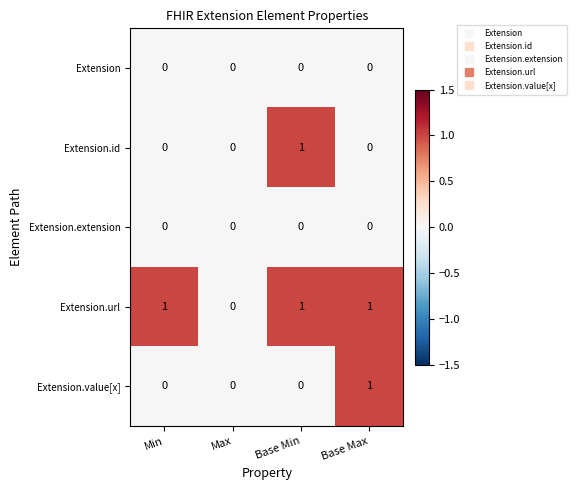

Between Min and Base Max, which series saw the biggest shift?

Extension.value[x]